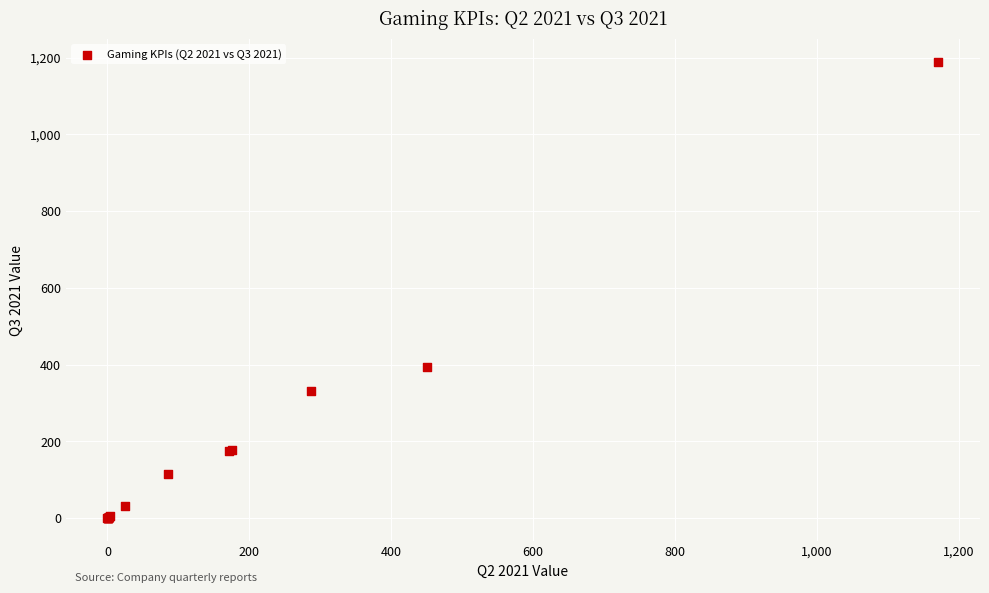

What Y value in the scatter plot is closest to 594?

393.3